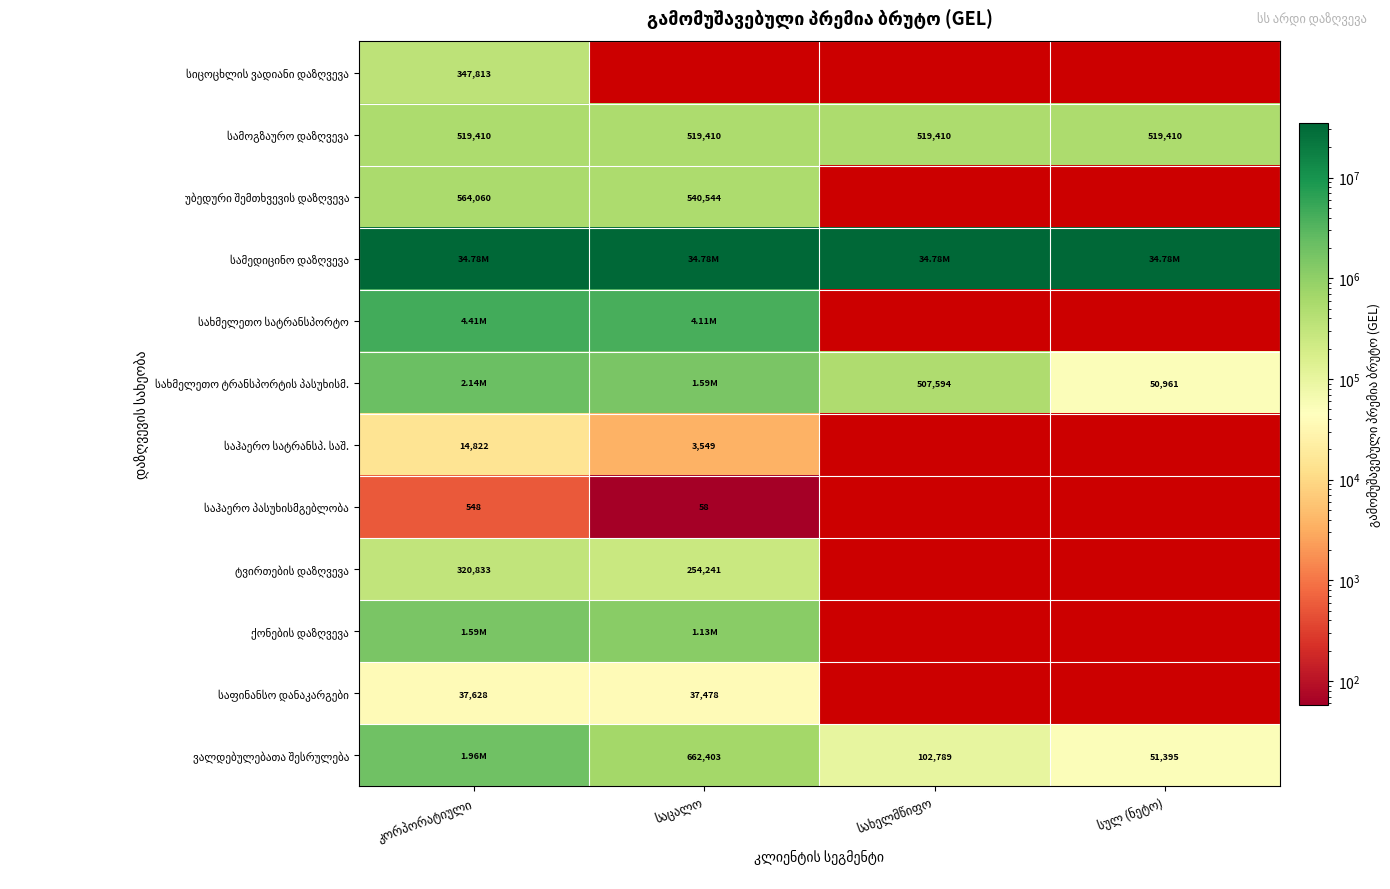

At which label does სახმელეთო სატრანსპორტო reach its minimum?

საცალო